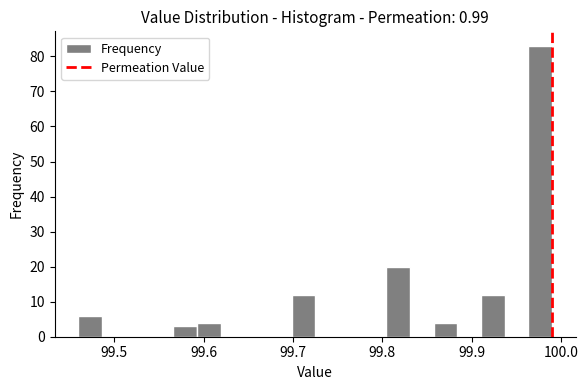

Around what value on the x-axis is the tallest bar? Give the approximate position of its centre, as read against the axis.

99.98